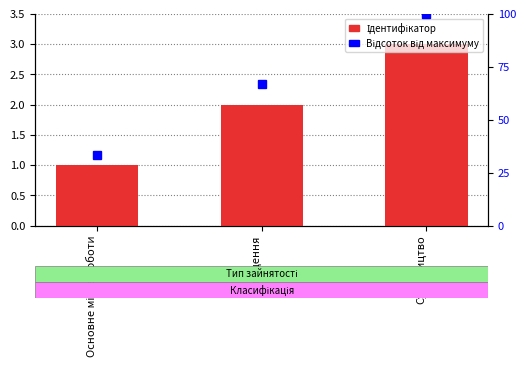

Reading left to right, extract all data points from this chart.

1	2	3